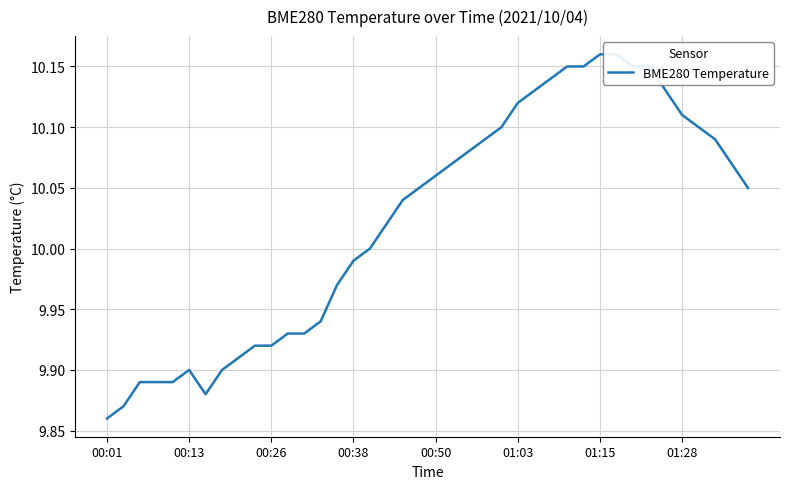

Reading left to right, transcribe all the data shown in this chart.

9.9	9.9	9.9	9.9	9.9	9.9	9.9	9.9	9.9	9.9	9.9	9.9	9.9	9.9	10.0	10.0	10.0	10.0	10.0	10.1	10.1	10.1	10.1	10.1	10.1	10.1	10.1	10.1	10.2	10.2	10.2	10.2	10.2	10.2	10.1	10.1	10.1	10.1	10.1	10.1